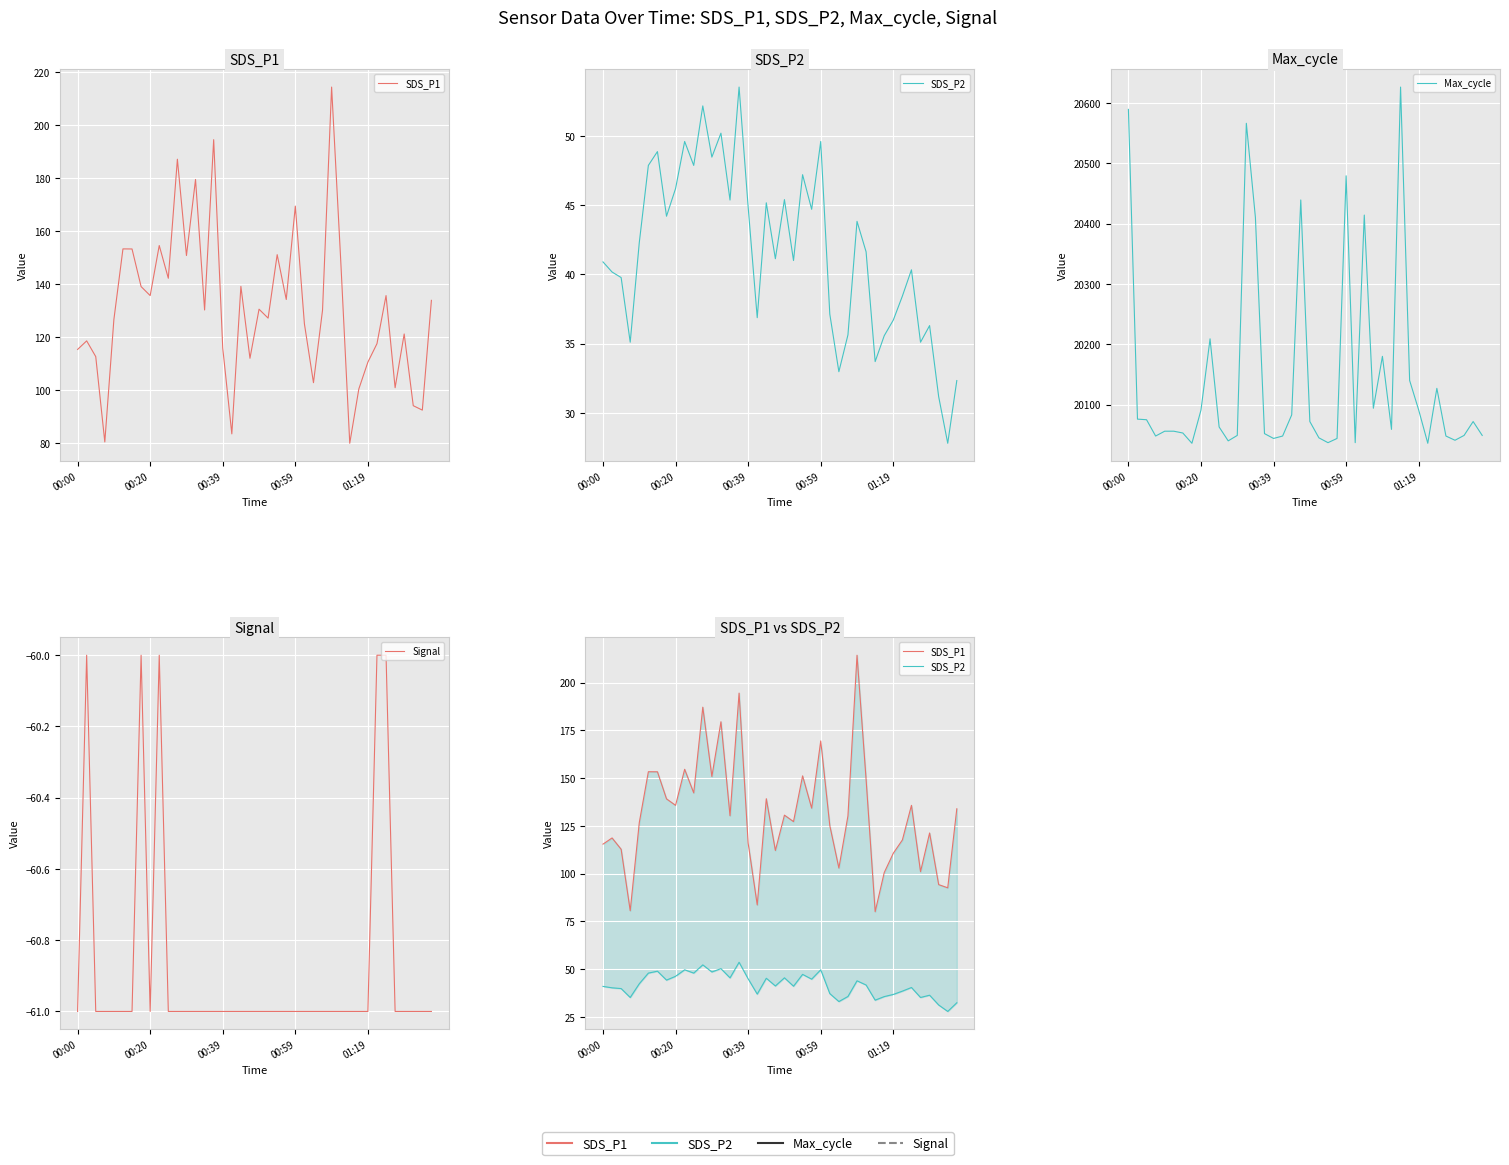

True or false: Max_cycle has more than 1 points higher than both neighbors.

True